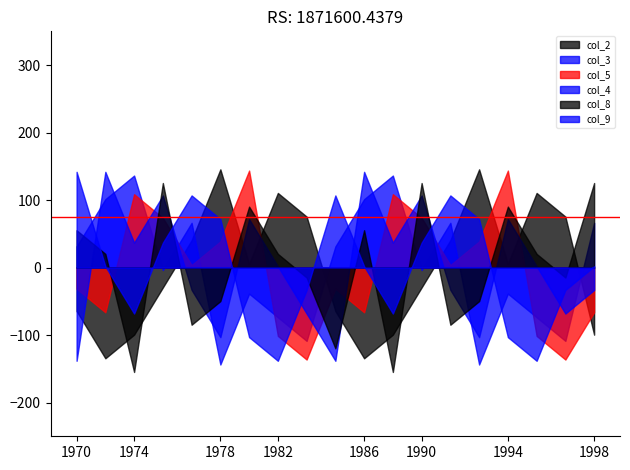

True or false: col_3 and col_8 intersect in this chart.

True